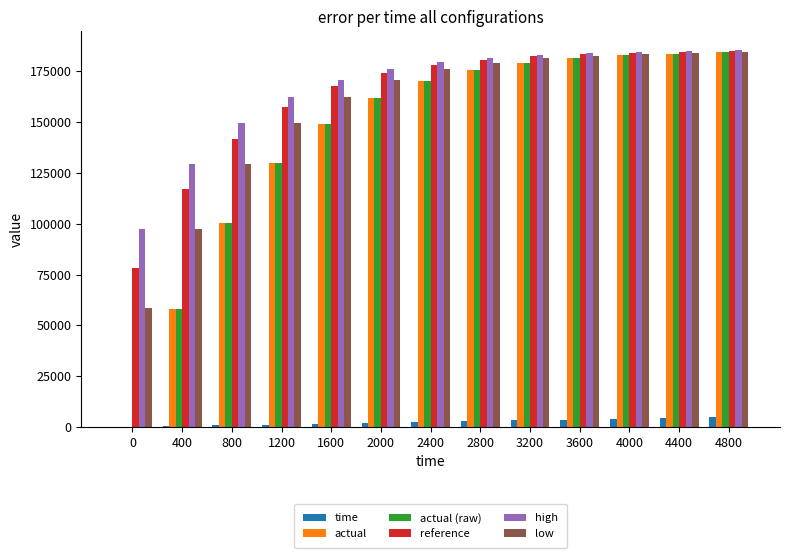

What is the sum of all time values?

31200.0